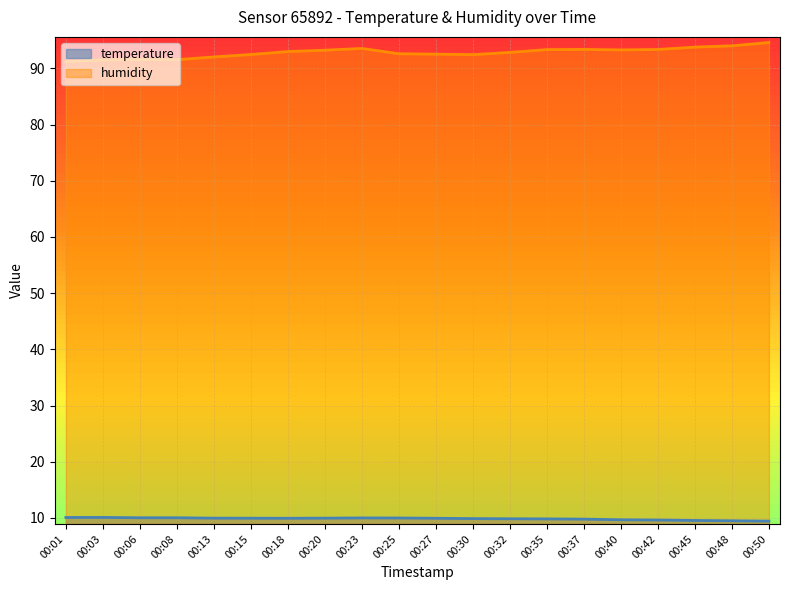

What is the value of the humidity point at the 20th from the left?

94.6